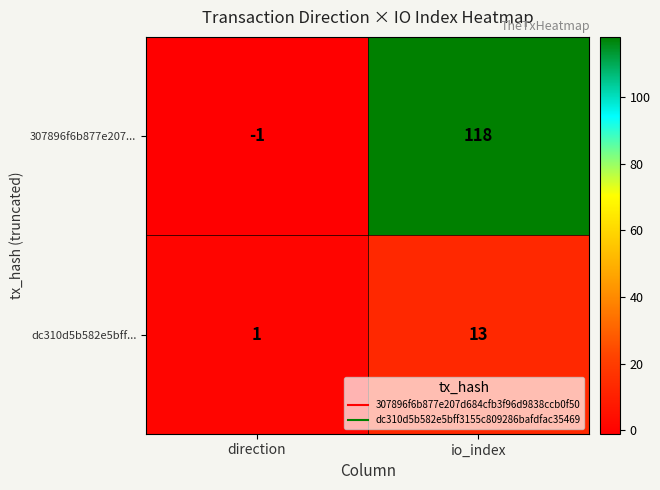

How many negative values does the 307896f6b877e207... series have?

1